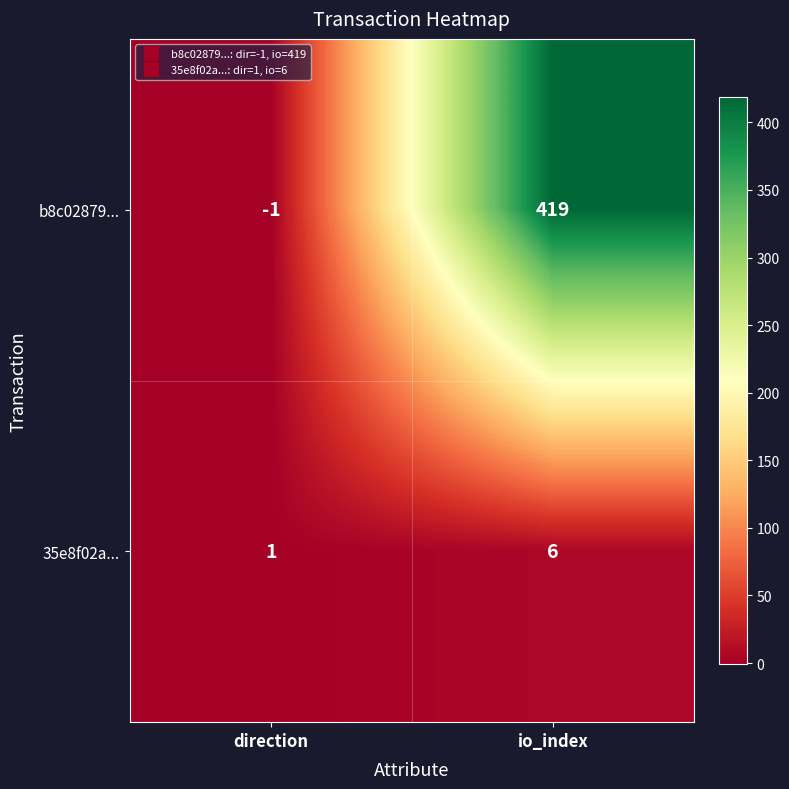

True or false: 35e8f02a... has a value of 1 at direction.

True